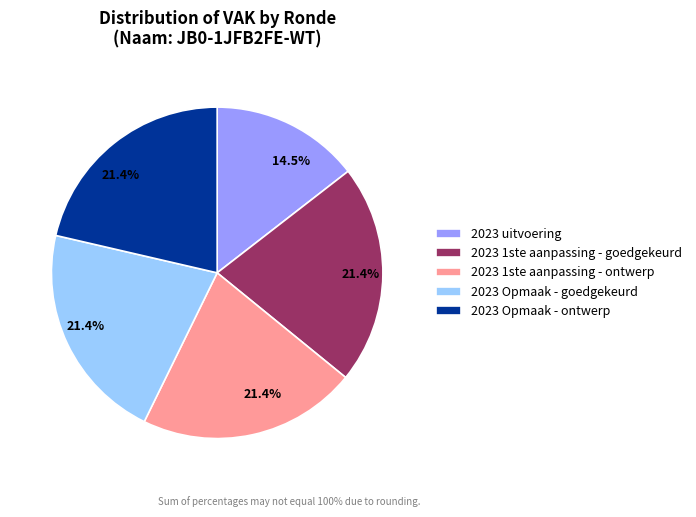

To the nearest percent, what is the difference between the 2023 uitvoering and 2023 1ste aanpassing - ontwerp slice percentages?

7%